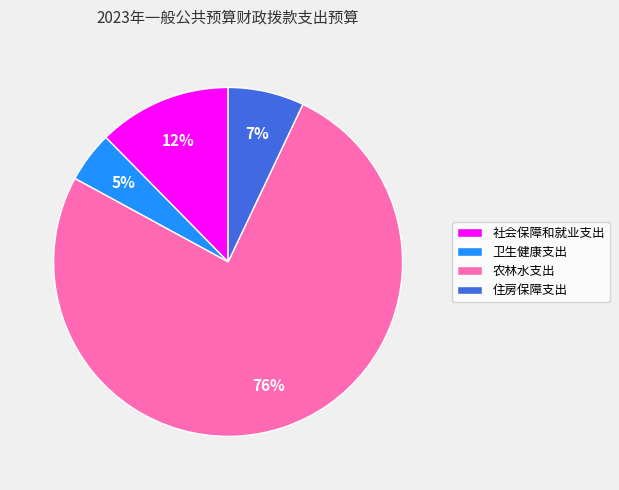

Rank the categories by value from highest to lowest.

农林水支出, 社会保障和就业支出, 住房保障支出, 卫生健康支出